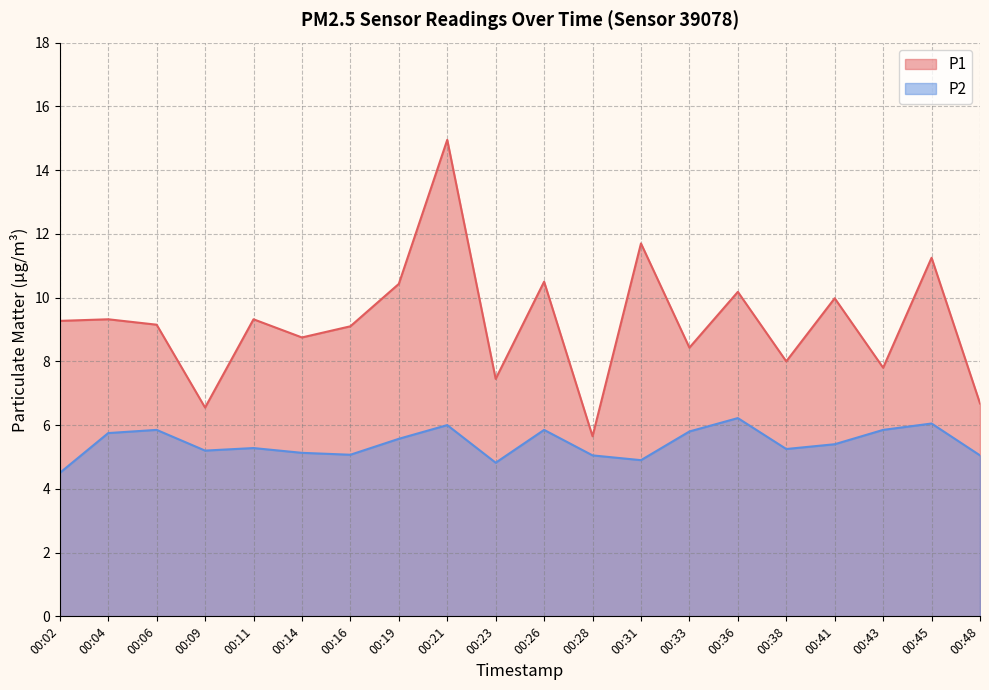

Reading right to left, what are all the values shown in this chart?

P1: 6.7	11.2	7.8	10.0	8.0	10.2	8.4	11.7	5.7	10.5	7.5	14.9	10.4	9.1	8.8	9.3	6.5	9.2	9.3	9.3
P2: 5.0	6.0	5.8	5.4	5.2	6.2	5.8	4.9	5.0	5.8	4.8	6.0	5.6	5.1	5.1	5.3	5.2	5.8	5.8	4.5